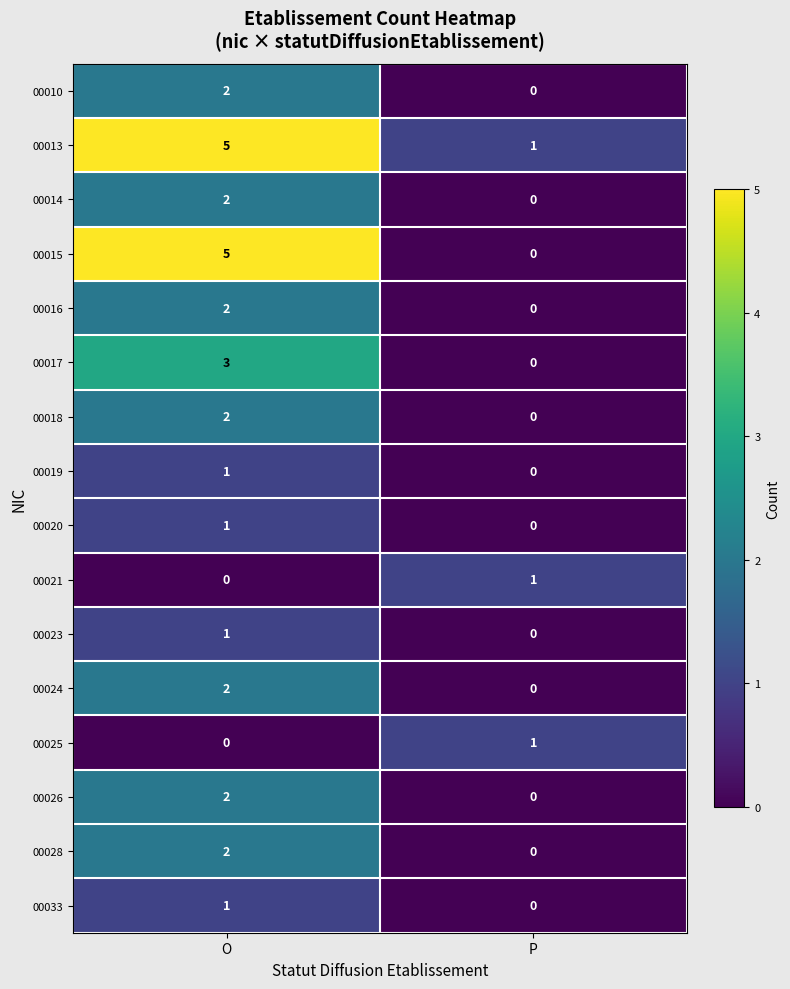

Where is 00017 nearest to the value 1?

P